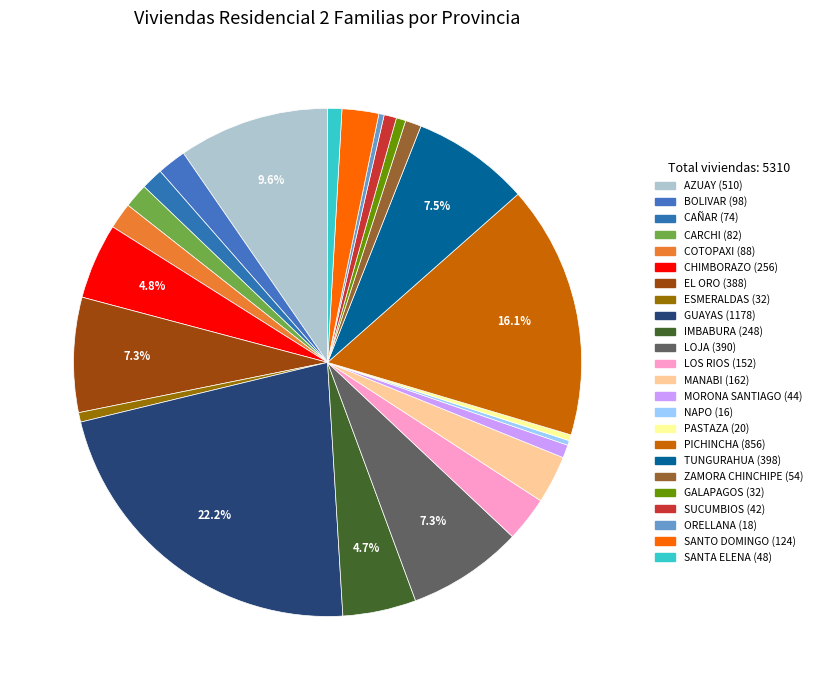

Is it true that SUCUMBIOS is 11% of the pie?

False